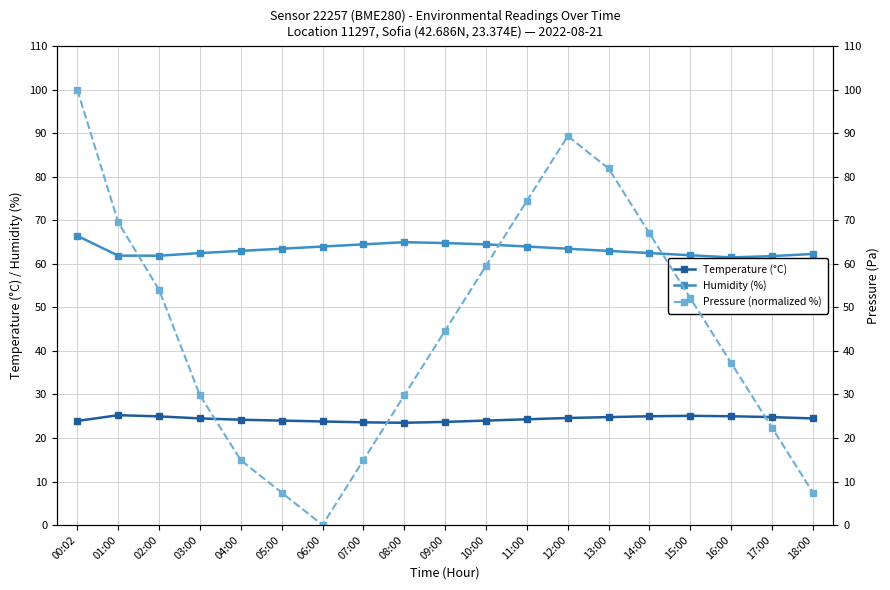

Which category has the lowest value in the Humidity (%) series?

16:00